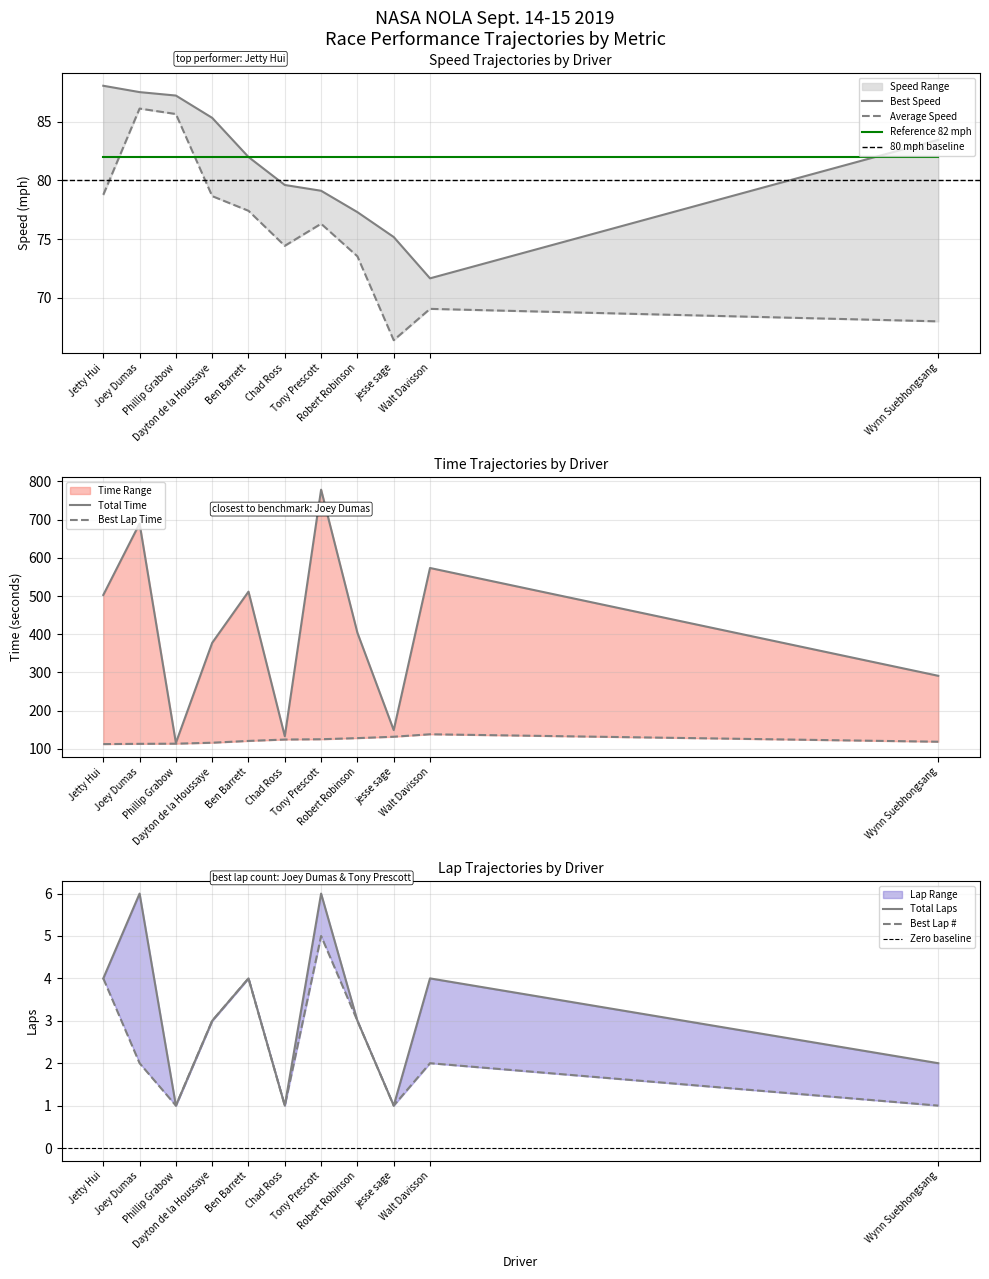

True or false: Total Time and Total Laps cross at least once.

False